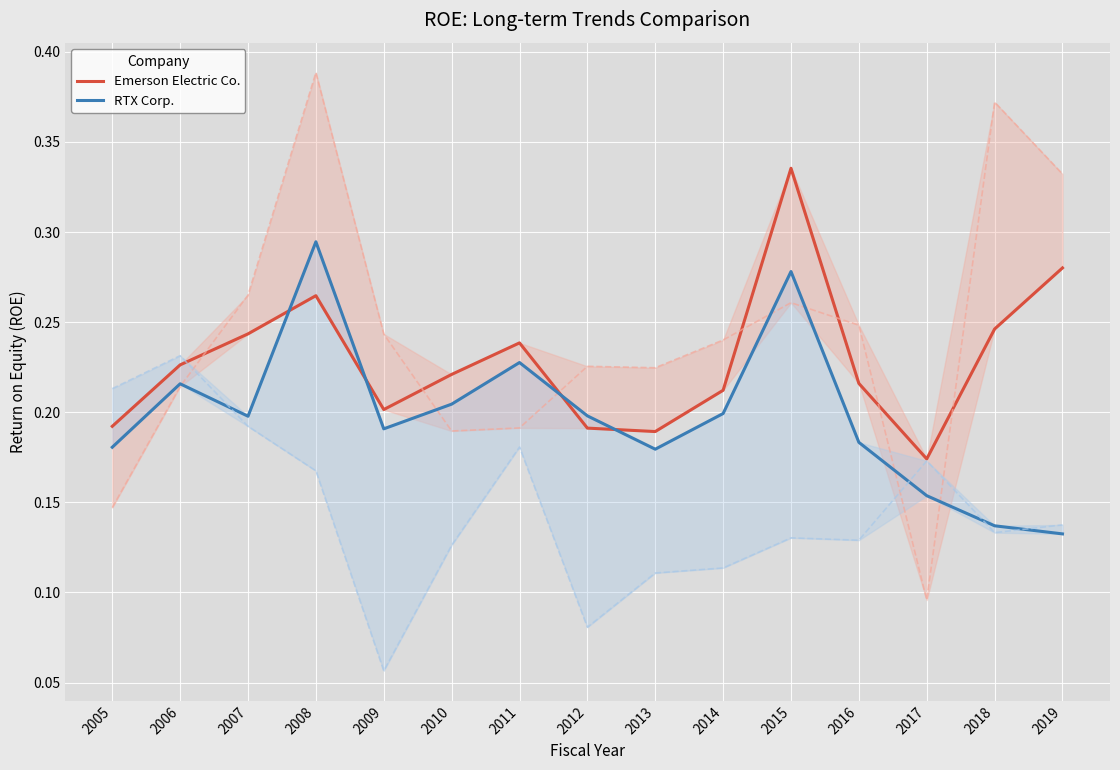

At which category does the chart reach its minimum across all series?

2009